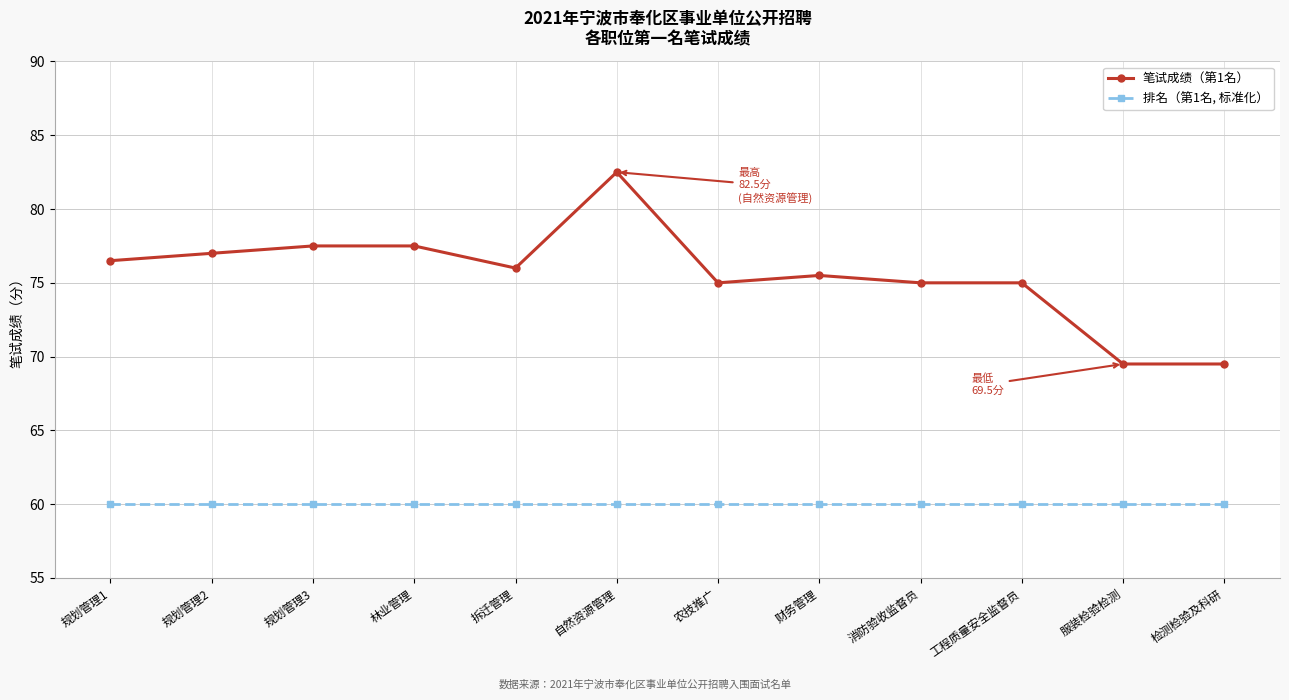

True or false: 笔试成绩（第1名） and 排名（第1名, 标准化） cross at least once.

False